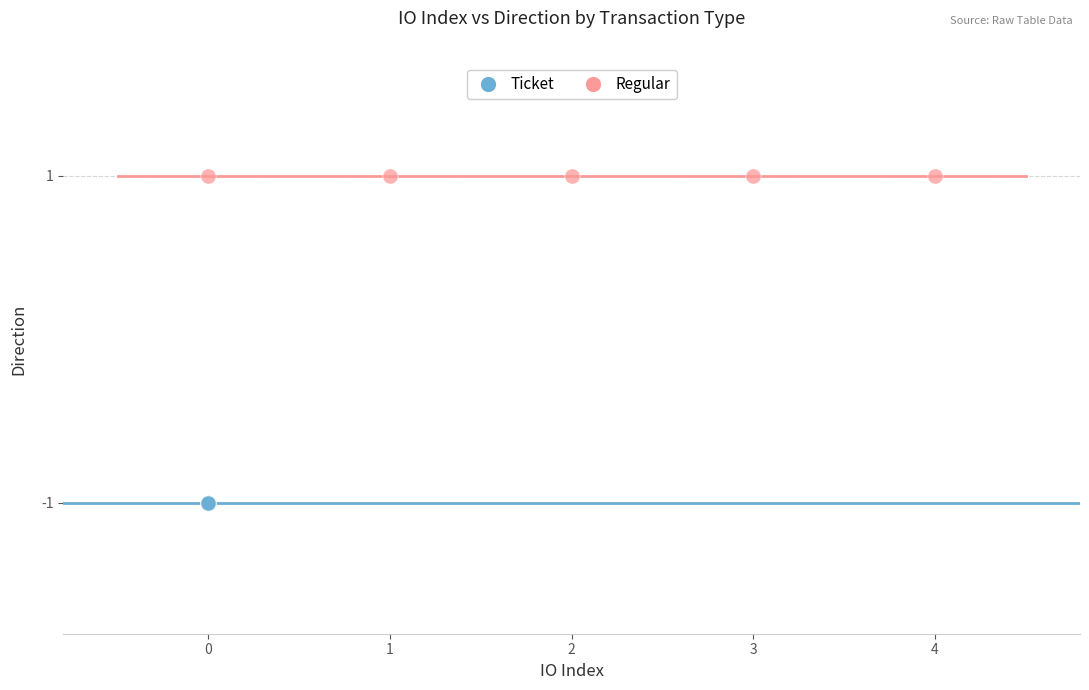

Which series contains the lowest Y value?

Ticket